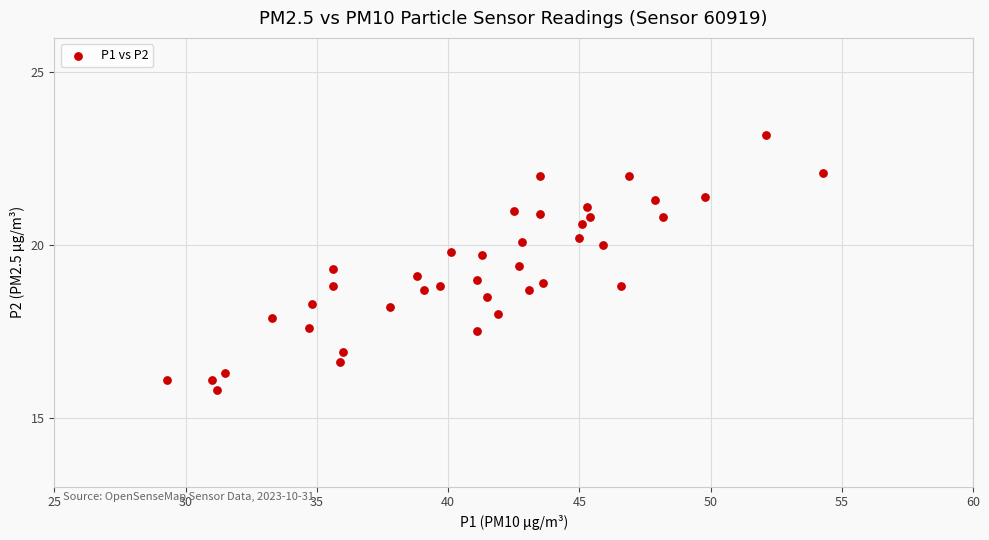

What is the range of Y values (max minus min)?

7.4